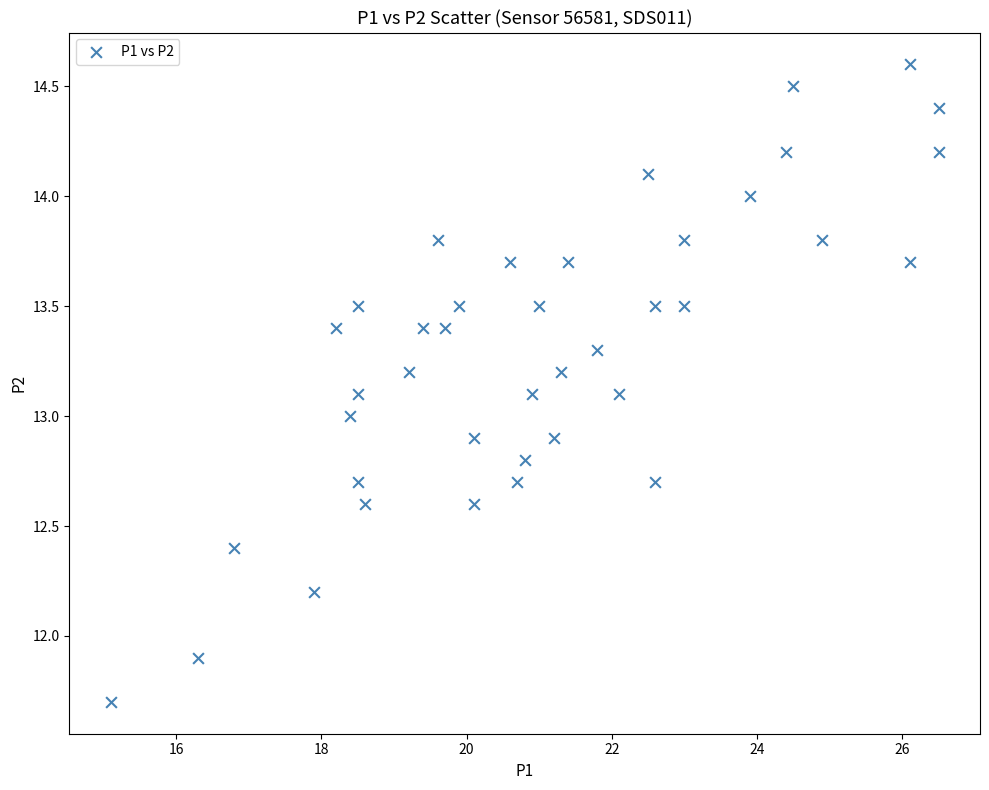

What is the range of X values (max minus min)?

11.4